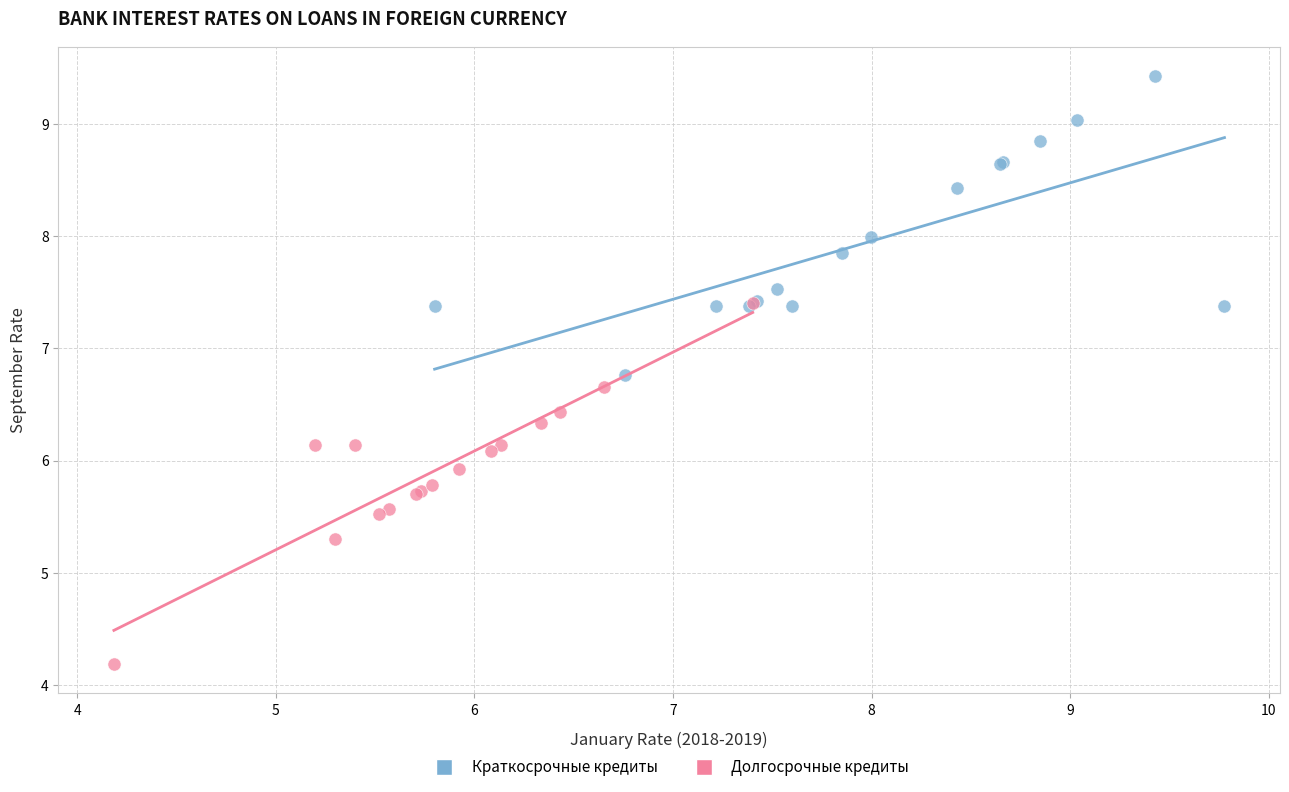

Which series contains the lowest Y value?

Долгосрочные кредиты